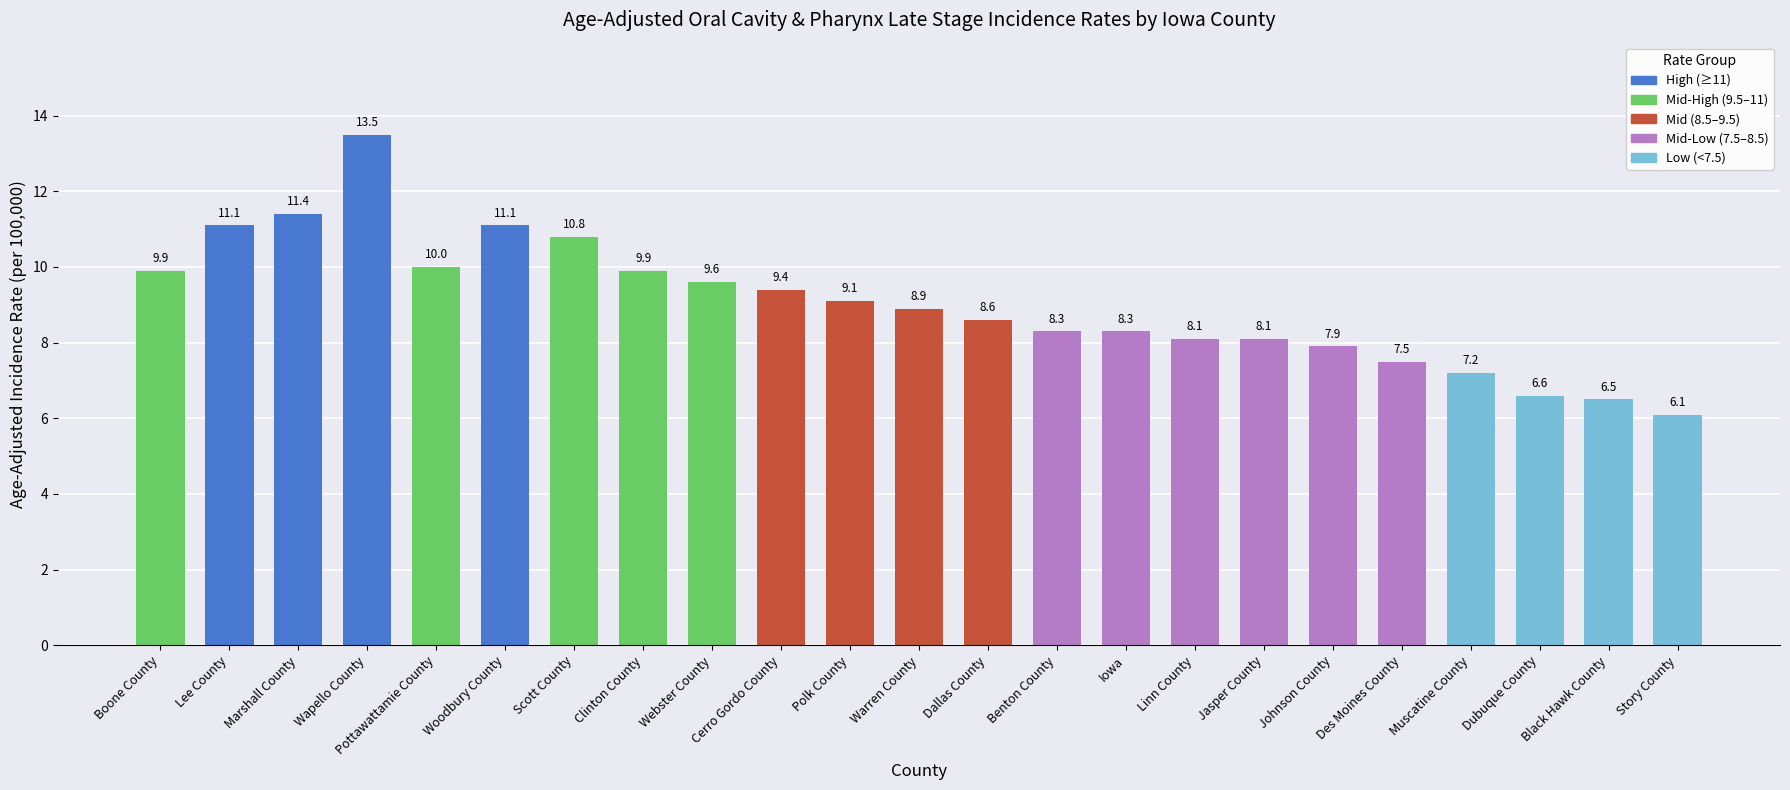

What is the label of the 11th bar from the right?

Dallas County